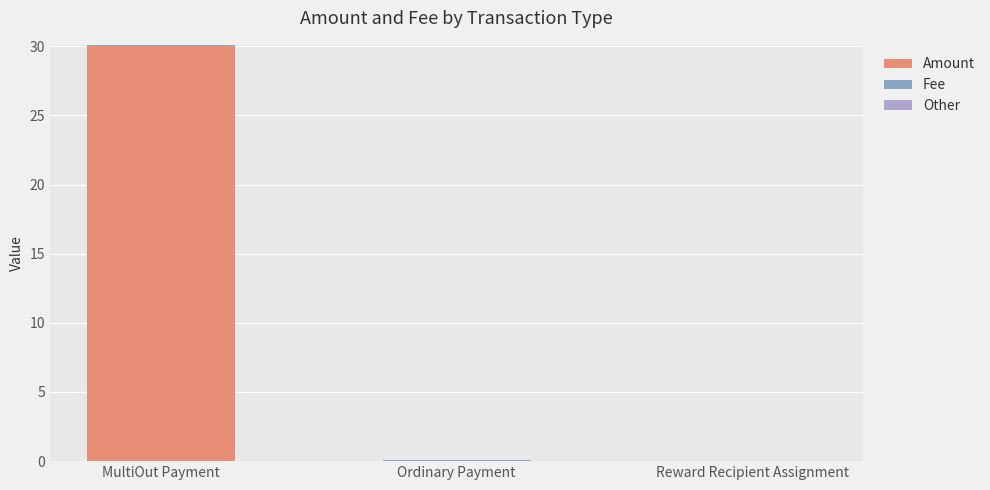

Read the Amount value at MultiOut Payment.

30.1